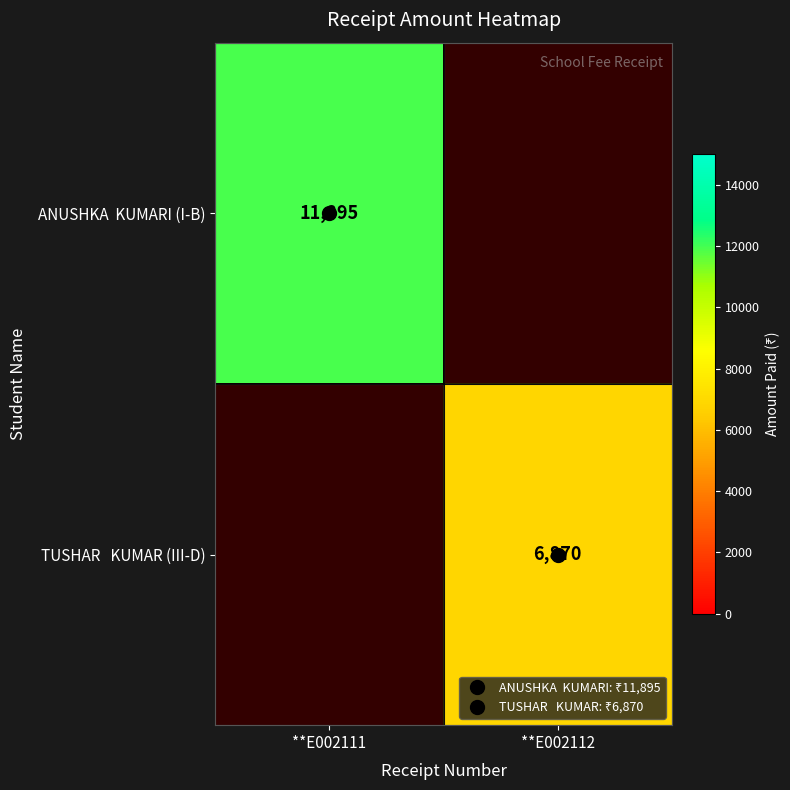

Is the value of TUSHAR KUMAR (III-D) at **E002111 greater than the value of ANUSHKA KUMARI (I-B) at **E002112?

No